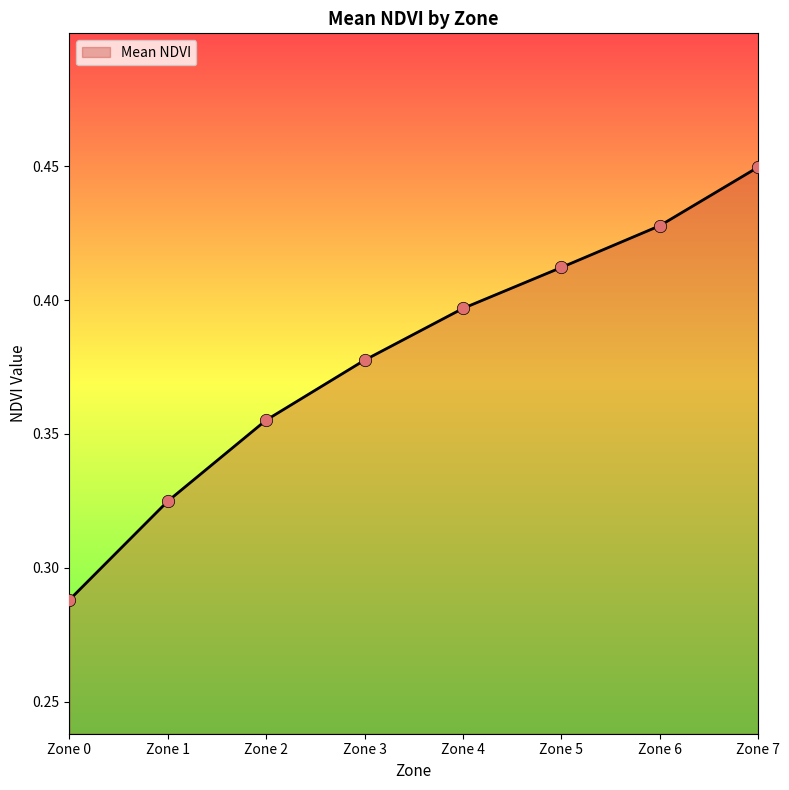

What is the change in value from Zone 2 to Zone 7?

+0.1